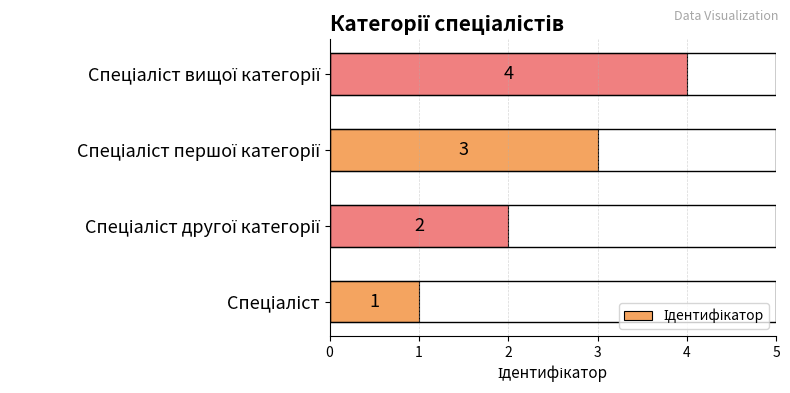

Count the values in the range 2 to 4.

3